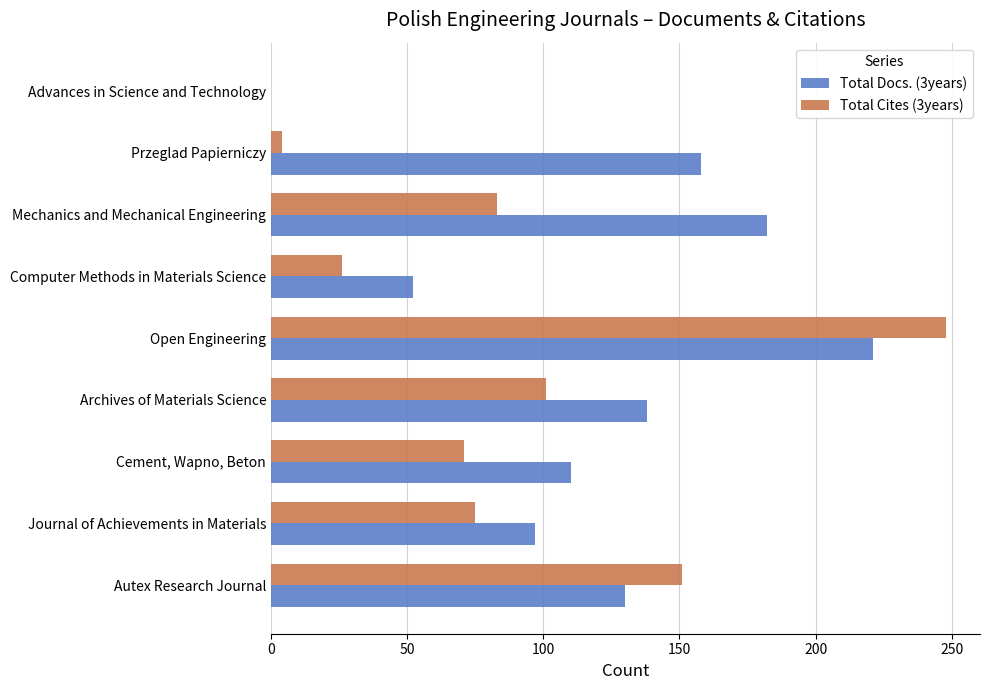

Between Archives of Materials Science and Computer Methods in Materials Science, which series saw the biggest shift?

Total Docs. (3years)